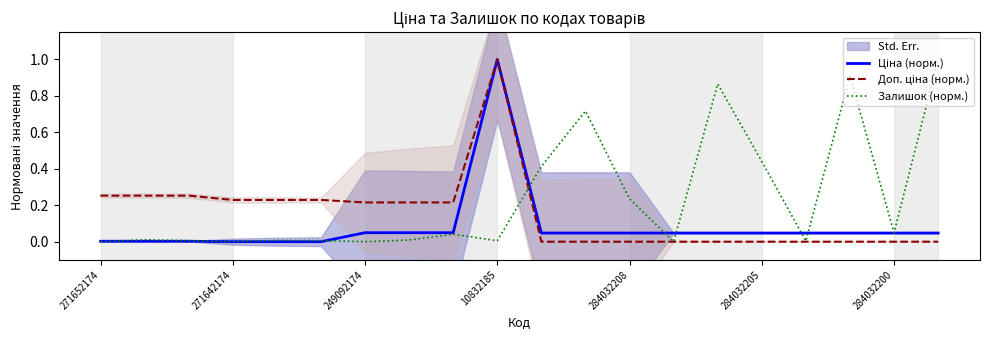

What are all the series names shown in the legend?

Ціна (норм.), Доп. ціна (норм.), Залишок (норм.)